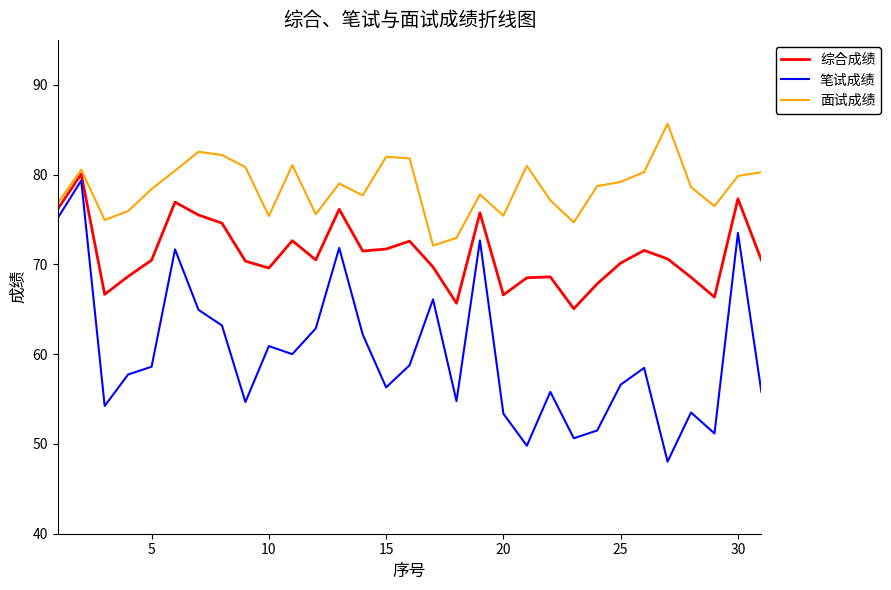

Does the chart have visible grid lines?

No